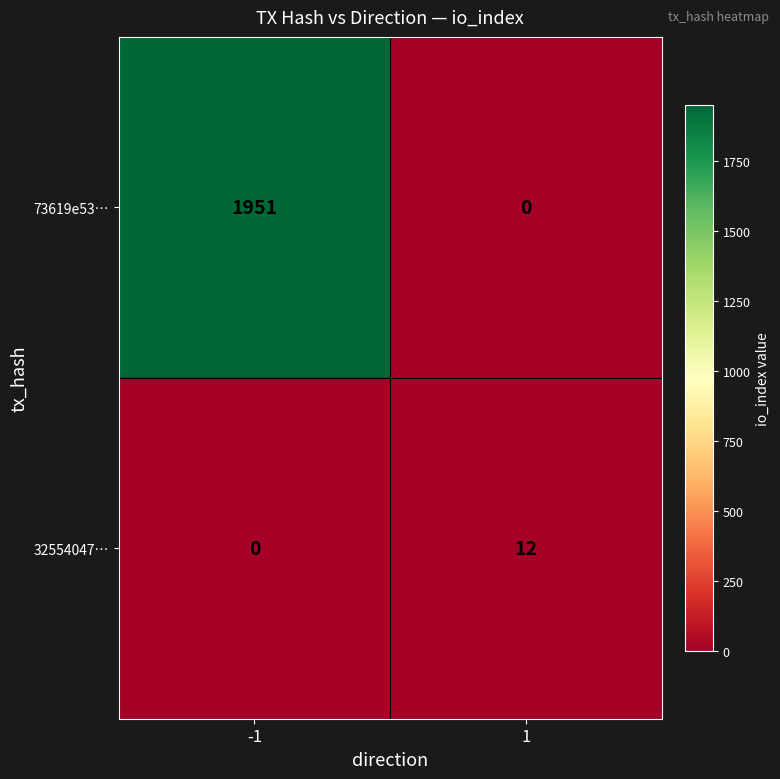

List the series in order of their overall mean, lowest first.

32554047…, 73619e53…